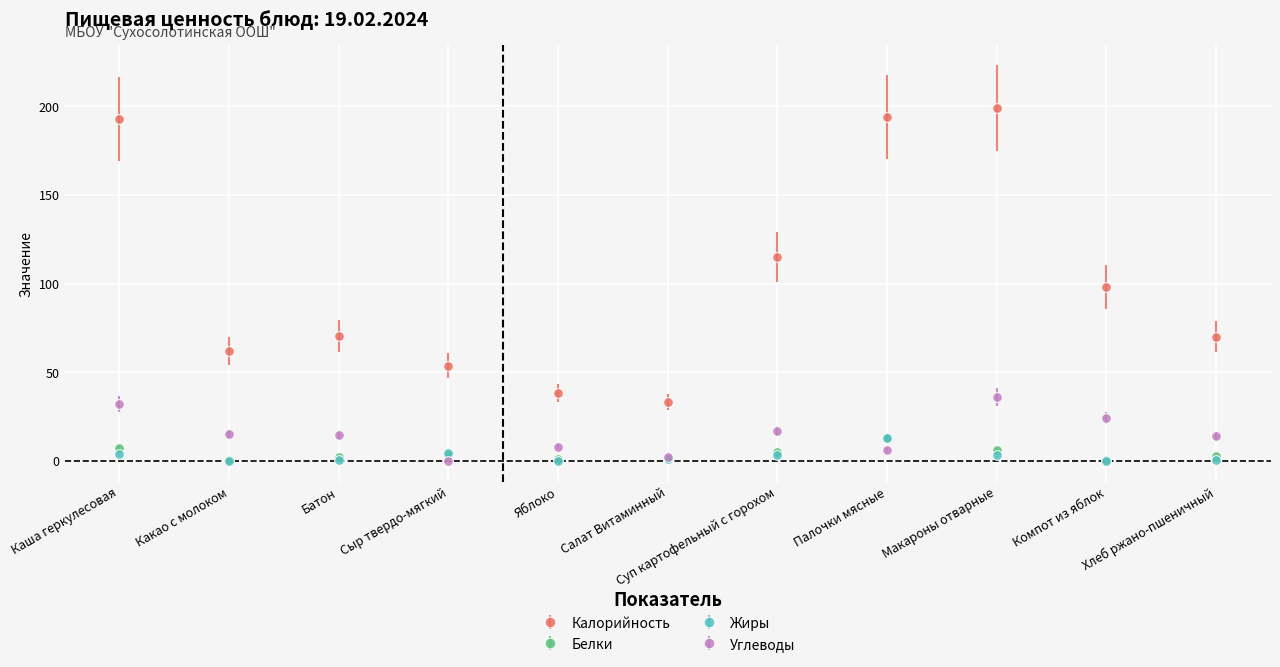

Which series has the widest spread of values?

Калорийность